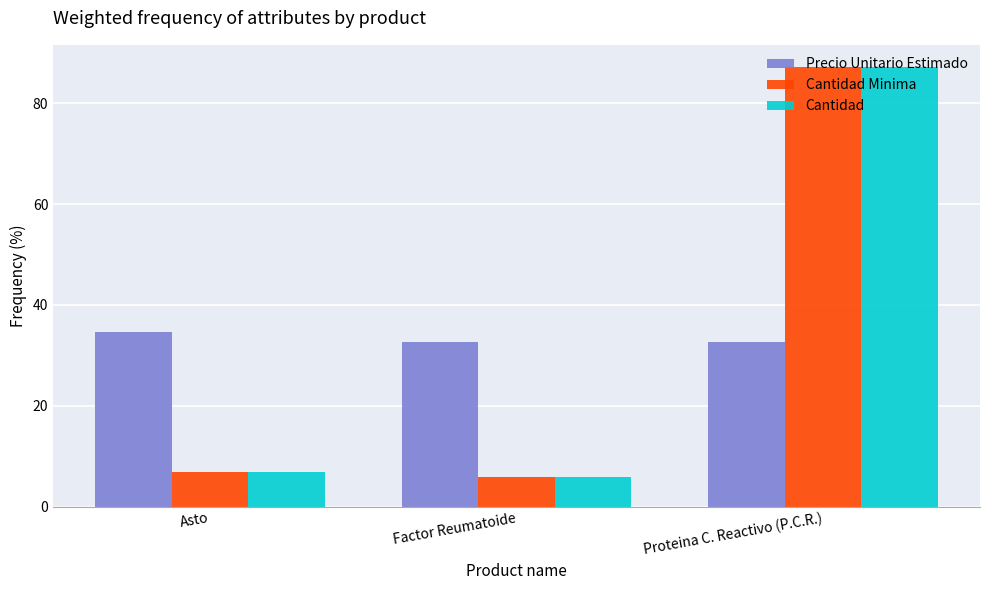

What is the spread (max minus min) of values at Proteina C. Reactivo (P.C.R.)?

54.6